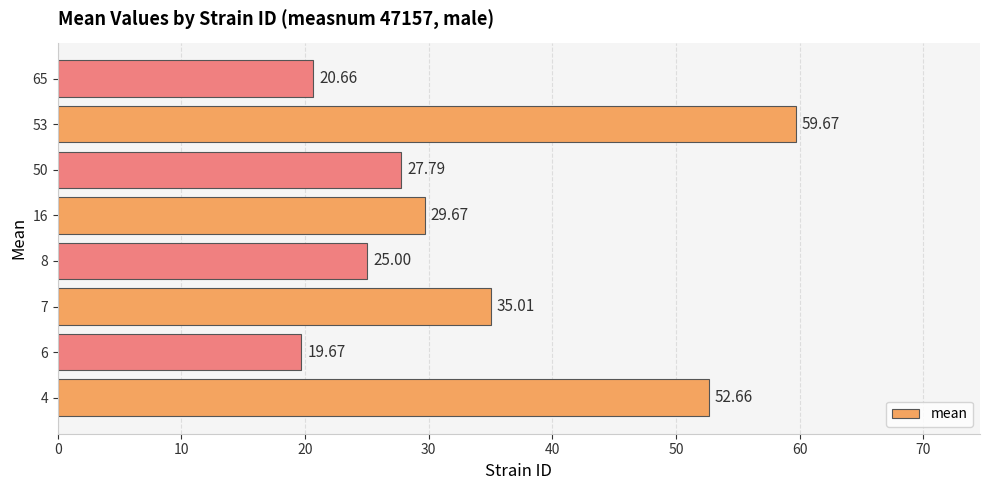

What is the sum of the values at 6 and 53?

79.3